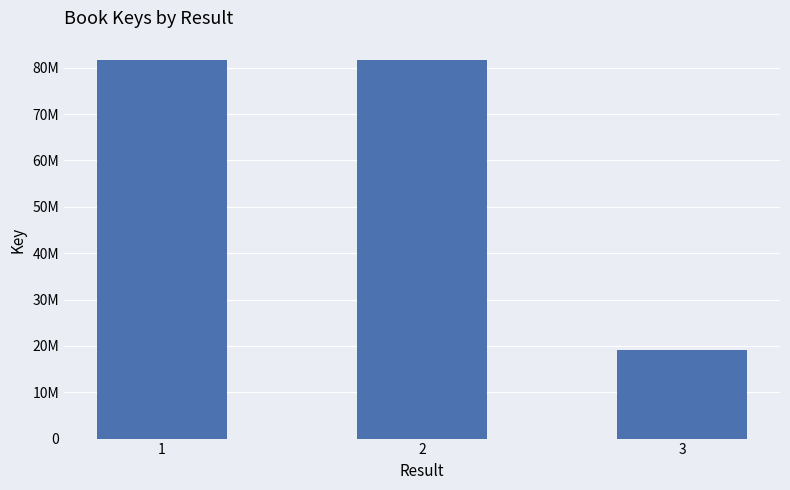

Rank the categories by value from lowest to highest.

3, 2, 1